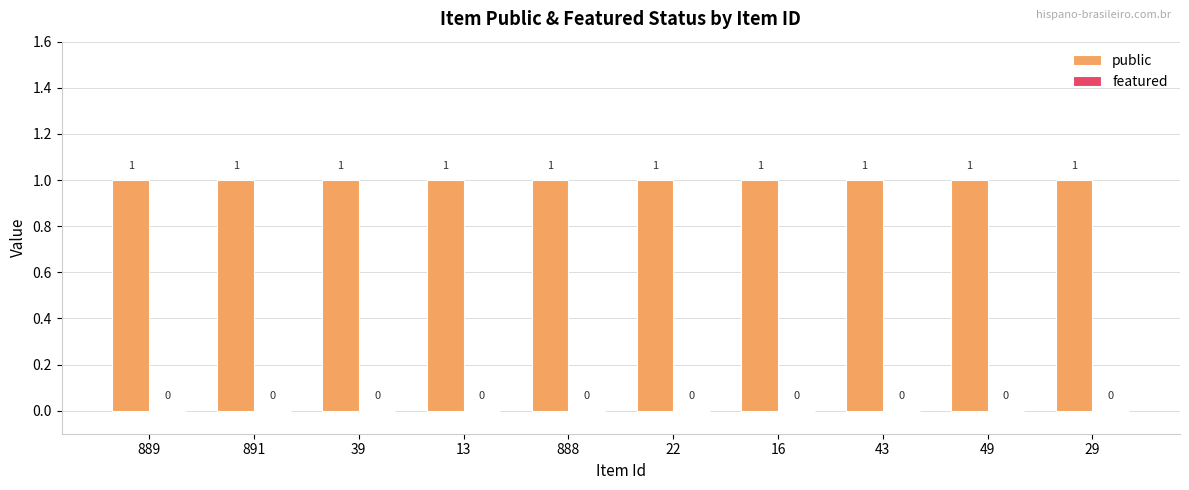

Which label corresponds to the smallest value in the chart?

889